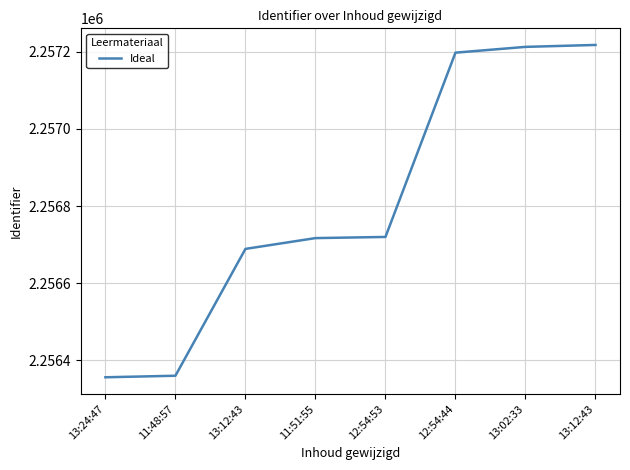

What is the label of the 3rd point from the right?

12:54:44